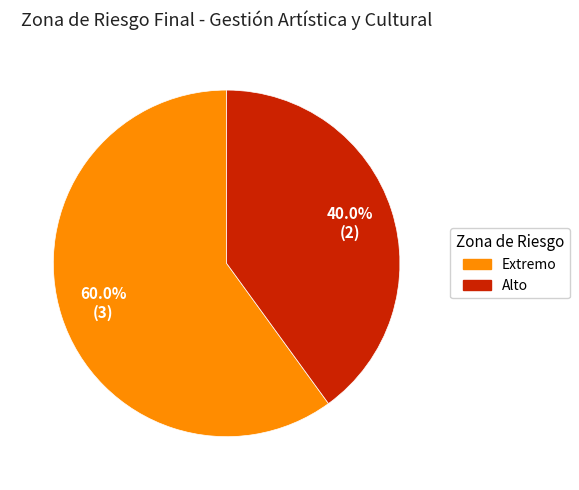

Approximately how many times larger is the value at Alto compared to Extremo?

0.7